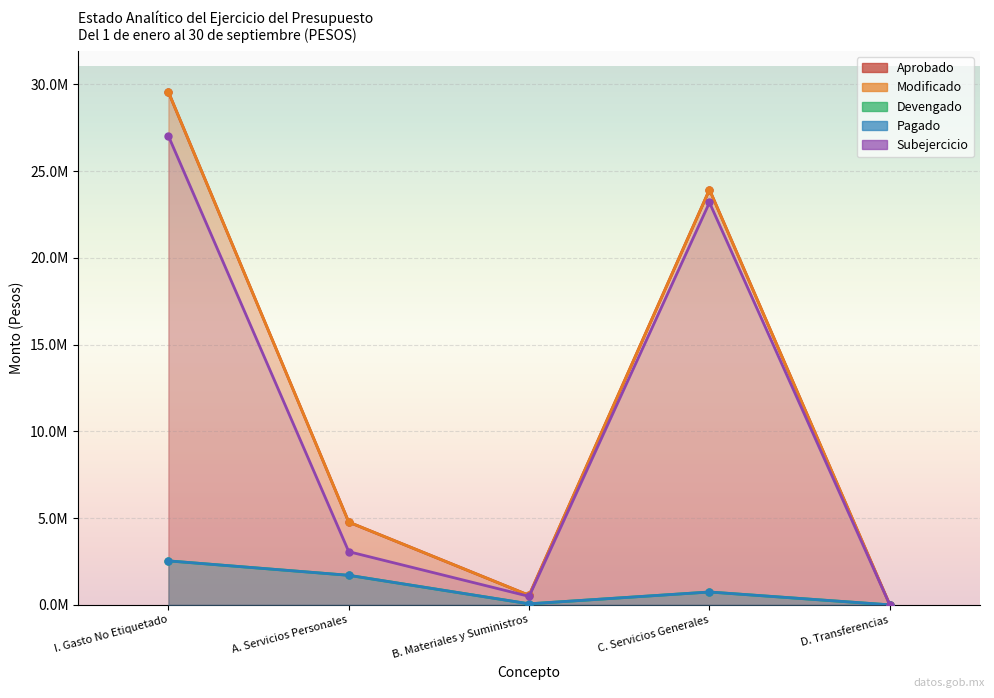

Which series has the widest spread of values?

Aprobado